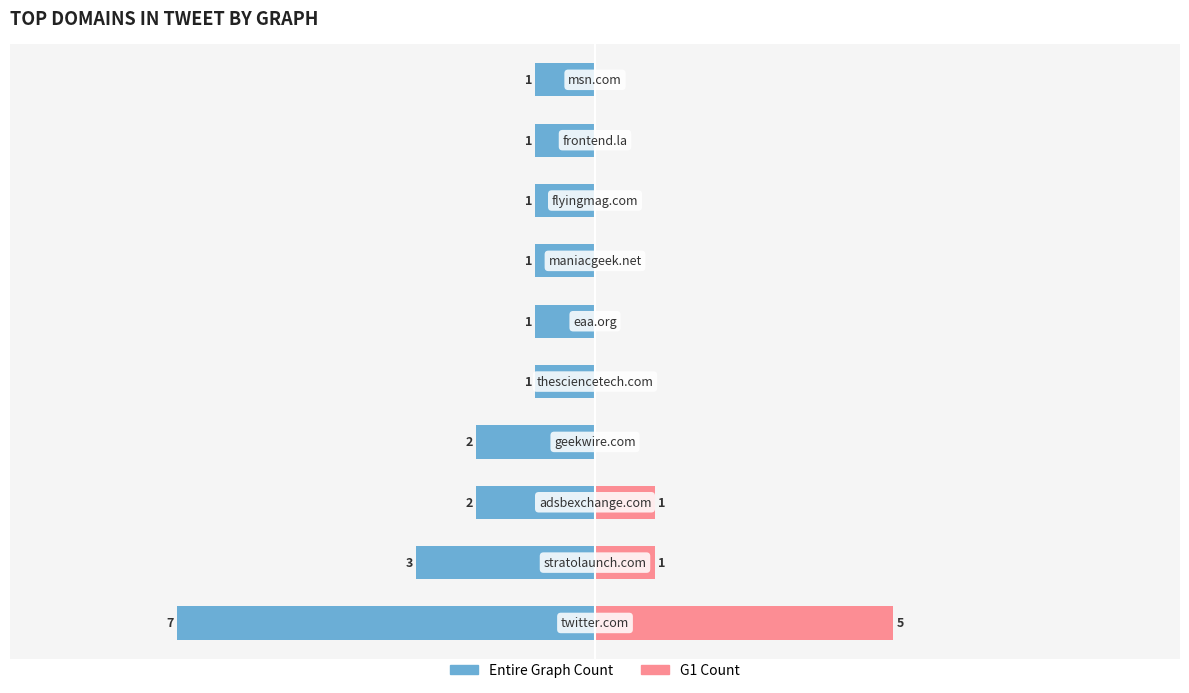

Count the Entire Graph Count values in the range -2 to -1.

8